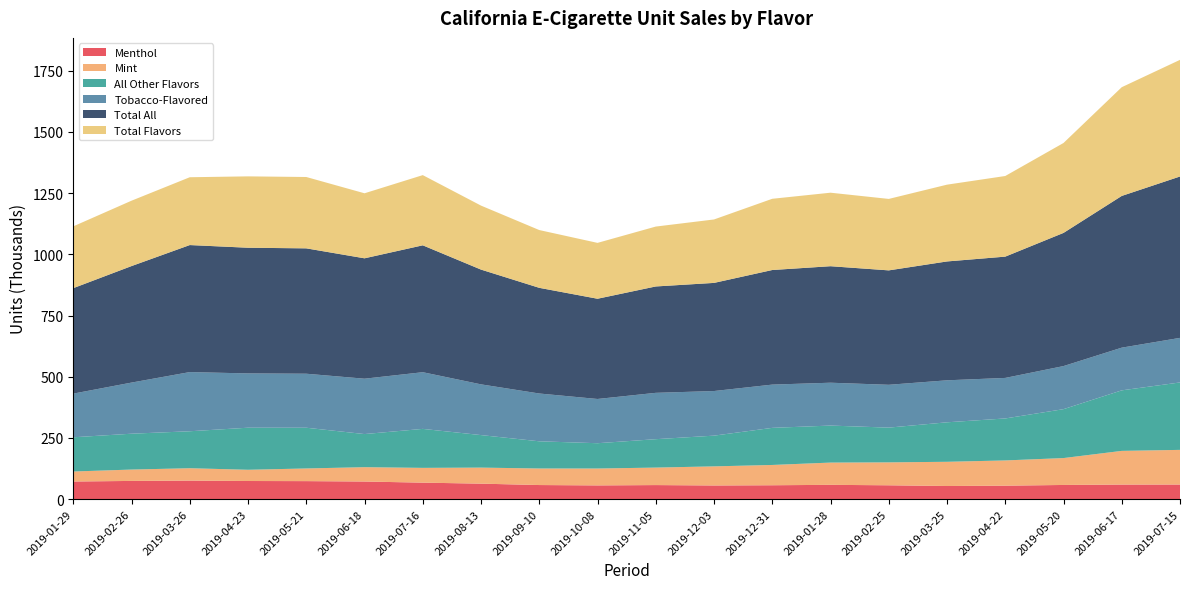

Reading left to right, what are all the values shown in this chart?

Menthol: 2019-01-29=71.8	2019-02-26=74.2	2019-03-26=75.5	2019-04-23=73.8	2019-05-21=73.4	2019-06-18=71.8	2019-07-16=67.1	2019-08-13=63.0	2019-09-10=57.4	2019-10-08=55.9	2019-11-05=57.2	2019-12-03=55.6	2019-12-31=56.5	2019-01-28=58.2	2019-02-25=56.3	2019-03-25=53.4	2019-04-22=54.8	2019-05-20=57.7	2019-06-17=59.3	2019-07-15=59.5
Mint: 2019-01-29=40.9	2019-02-26=46.5	2019-03-26=50.6	2019-04-23=45.9	2019-05-21=51.7	2019-06-18=58.6	2019-07-16=60.4	2019-08-13=65.6	2019-09-10=67.6	2019-10-08=69.0	2019-11-05=71.5	2019-12-03=78.1	2019-12-31=82.9	2019-01-28=91.0	2019-02-25=93.7	2019-03-25=99.0	2019-04-22=103.1	2019-05-20=109.9	2019-06-17=137.6	2019-07-15=141.6
All Other Flavors: 2019-01-29=139.8	2019-02-26=146.5	2019-03-26=151.0	2019-04-23=171.8	2019-05-21=166.4	2019-06-18=135.3	2019-07-16=159.3	2019-08-13=132.8	2019-09-10=111.1	2019-10-08=103.4	2019-11-05=116.0	2019-12-03=125.5	2019-12-31=151.6	2019-01-28=151.2	2019-02-25=141.9	2019-03-25=161.4	2019-04-22=171.5	2019-05-20=199.8	2019-06-17=247.3	2019-07-15=275.5
Tobacco-Flavored: 2019-01-29=178.4	2019-02-26=208.8	2019-03-26=241.8	2019-04-23=221.8	2019-05-21=220.6	2019-06-18=226.2	2019-07-16=231.6	2019-08-13=207.3	2019-09-10=195.3	2019-10-08=180.7	2019-11-05=189.3	2019-12-03=182.3	2019-12-31=176.7	2019-01-28=175.1	2019-02-25=175.0	2019-03-25=171.6	2019-04-22=165.6	2019-05-20=176.0	2019-06-17=174.4	2019-07-15=182.1
Total All: 2019-01-29=430.9	2019-02-26=476.0	2019-03-26=518.9	2019-04-23=513.4	2019-05-21=512.2	2019-06-18=491.8	2019-07-16=518.4	2019-08-13=468.9	2019-09-10=431.7	2019-10-08=409.5	2019-11-05=434.6	2019-12-03=441.7	2019-12-31=468.1	2019-01-28=475.9	2019-02-25=467.4	2019-03-25=485.6	2019-04-22=495.5	2019-05-20=544.0	2019-06-17=619.9	2019-07-15=659.3
Total Flavors: 2019-01-29=252.5	2019-02-26=267.1	2019-03-26=277.1	2019-04-23=291.6	2019-05-21=291.5	2019-06-18=265.6	2019-07-16=286.8	2019-08-13=261.4	2019-09-10=236.1	2019-10-08=228.2	2019-11-05=244.7	2019-12-03=259.2	2019-12-31=291.0	2019-01-28=300.3	2019-02-25=291.9	2019-03-25=313.7	2019-04-22=329.4	2019-05-20=367.4	2019-06-17=444.2	2019-07-15=476.5